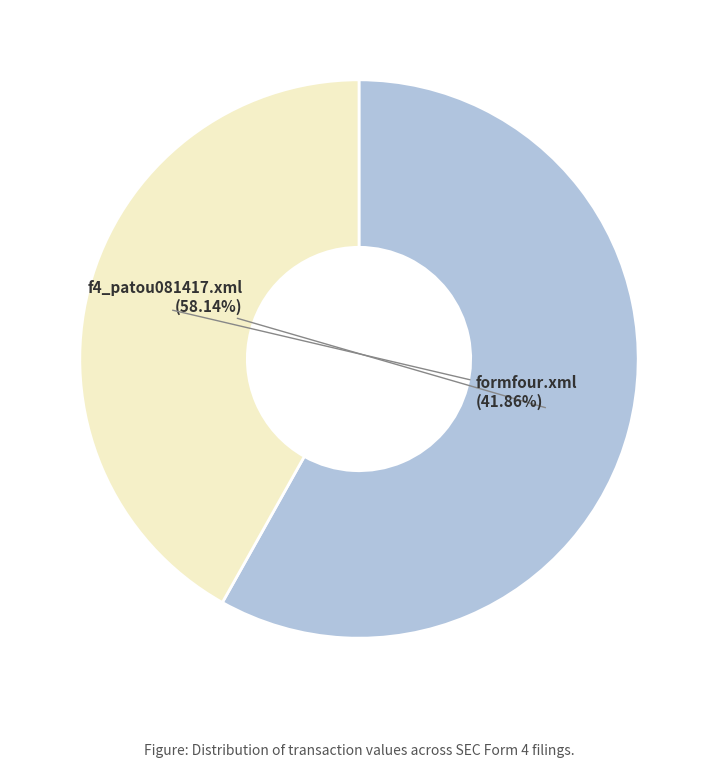

Does f4_patou081417.xml represent more than half of the total?

Yes